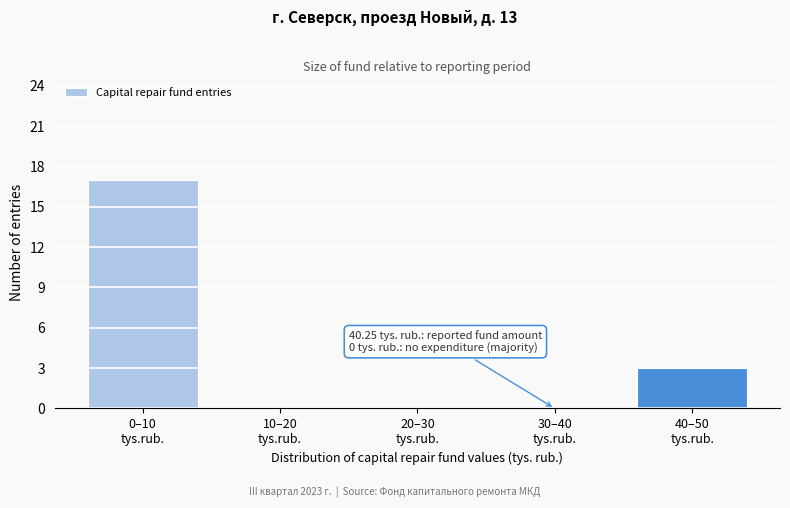

What is the maximum value shown in the chart?

17